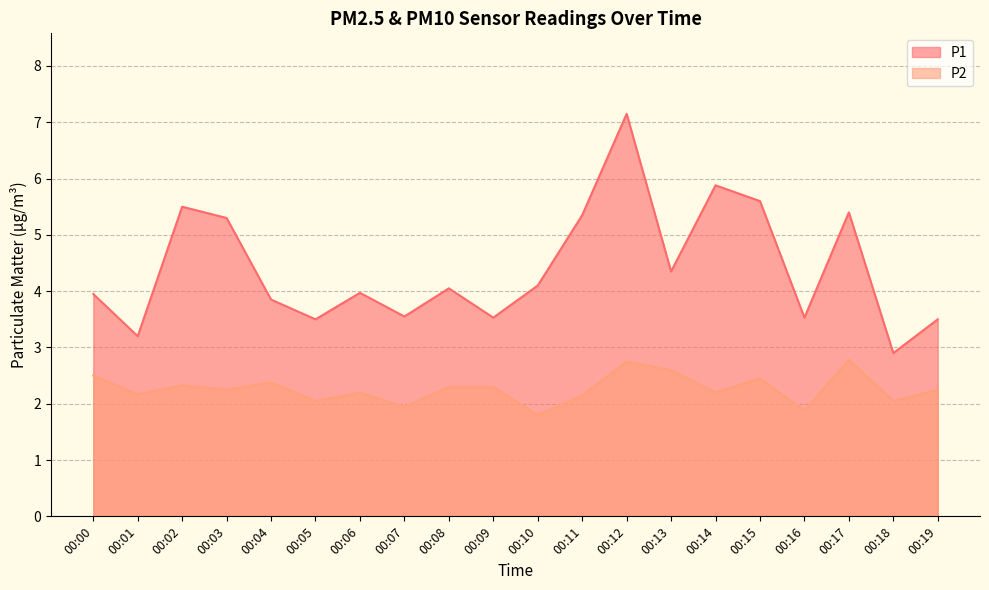

What is the value of the P2 point at the 16th from the left?

2.5